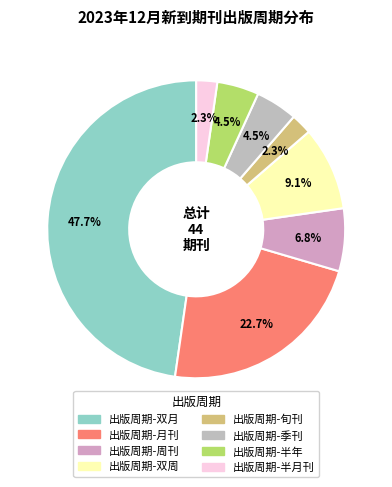

How many segments does this pie chart have?

8